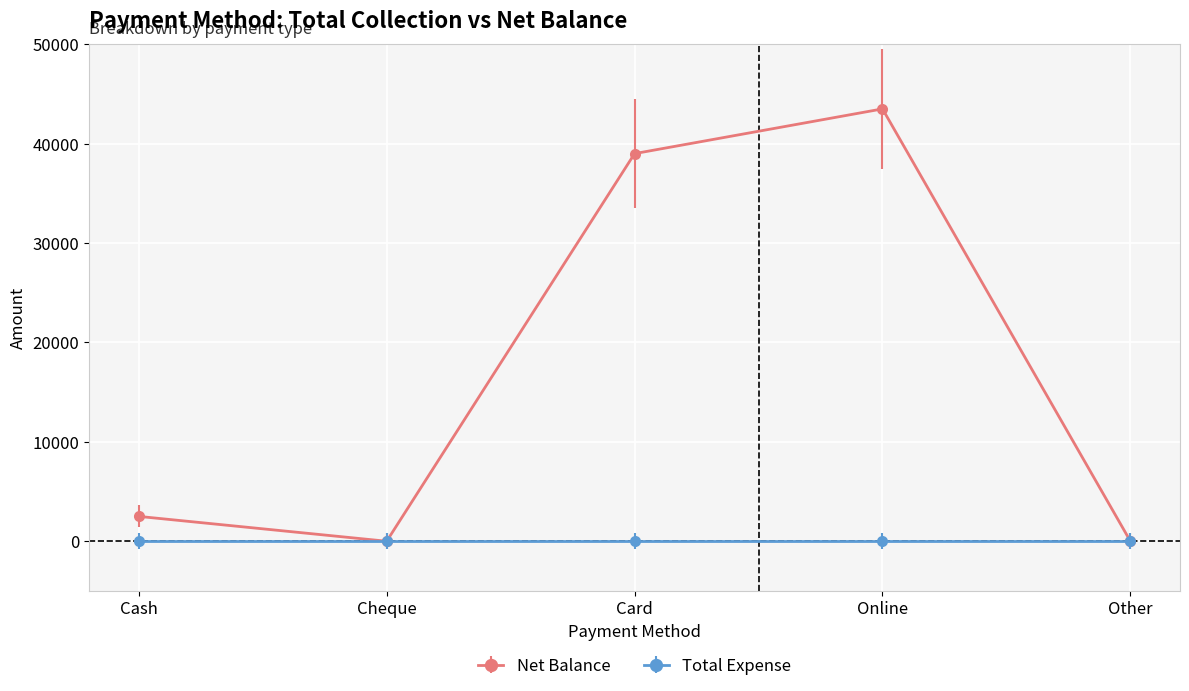

At which category does Net Balance reach its first local valley?

Cheque